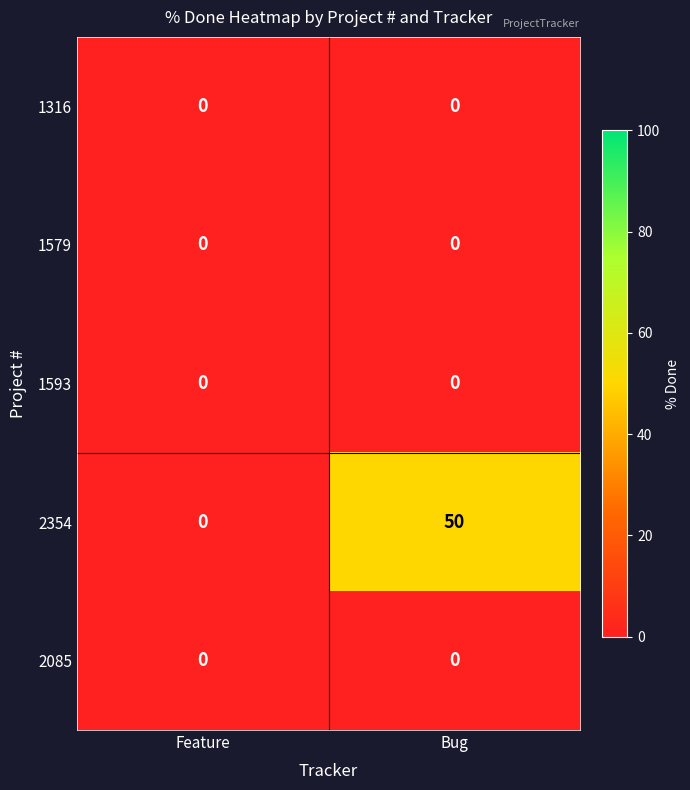

What is the sum of all 2354 values?

50